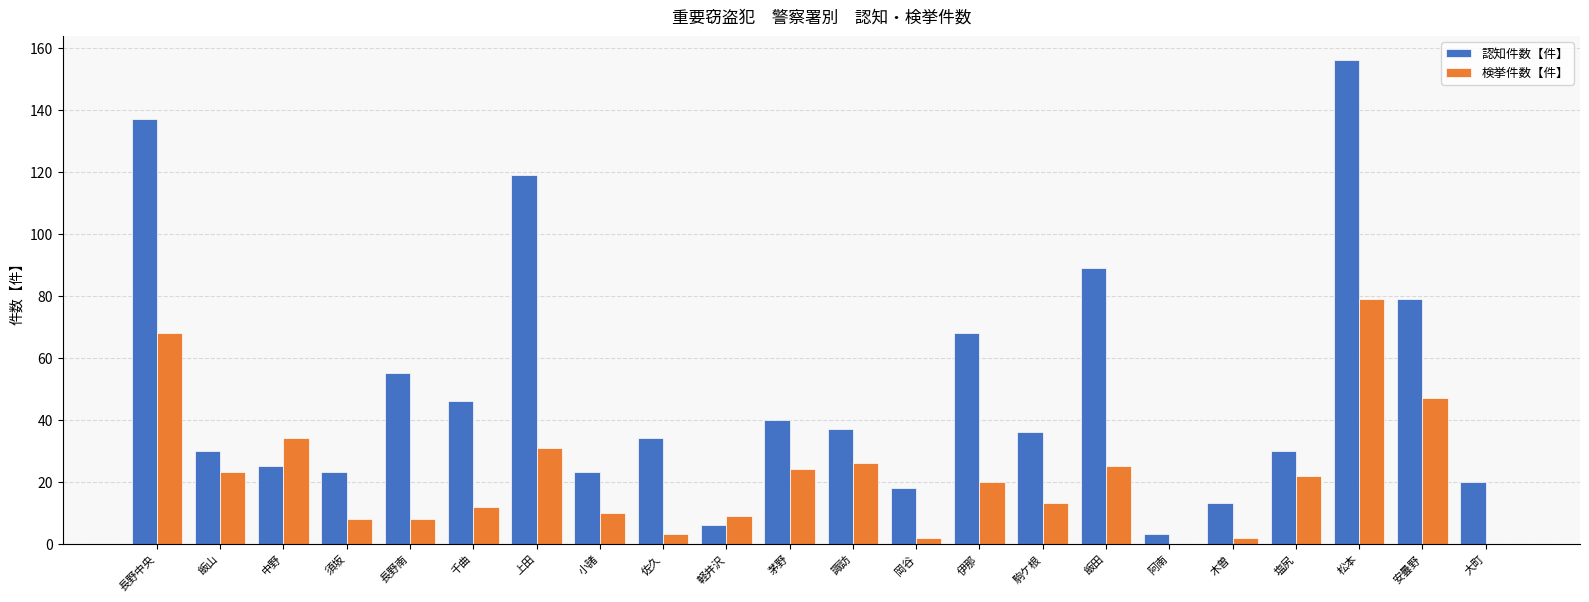

How many groups of bars are there?

22